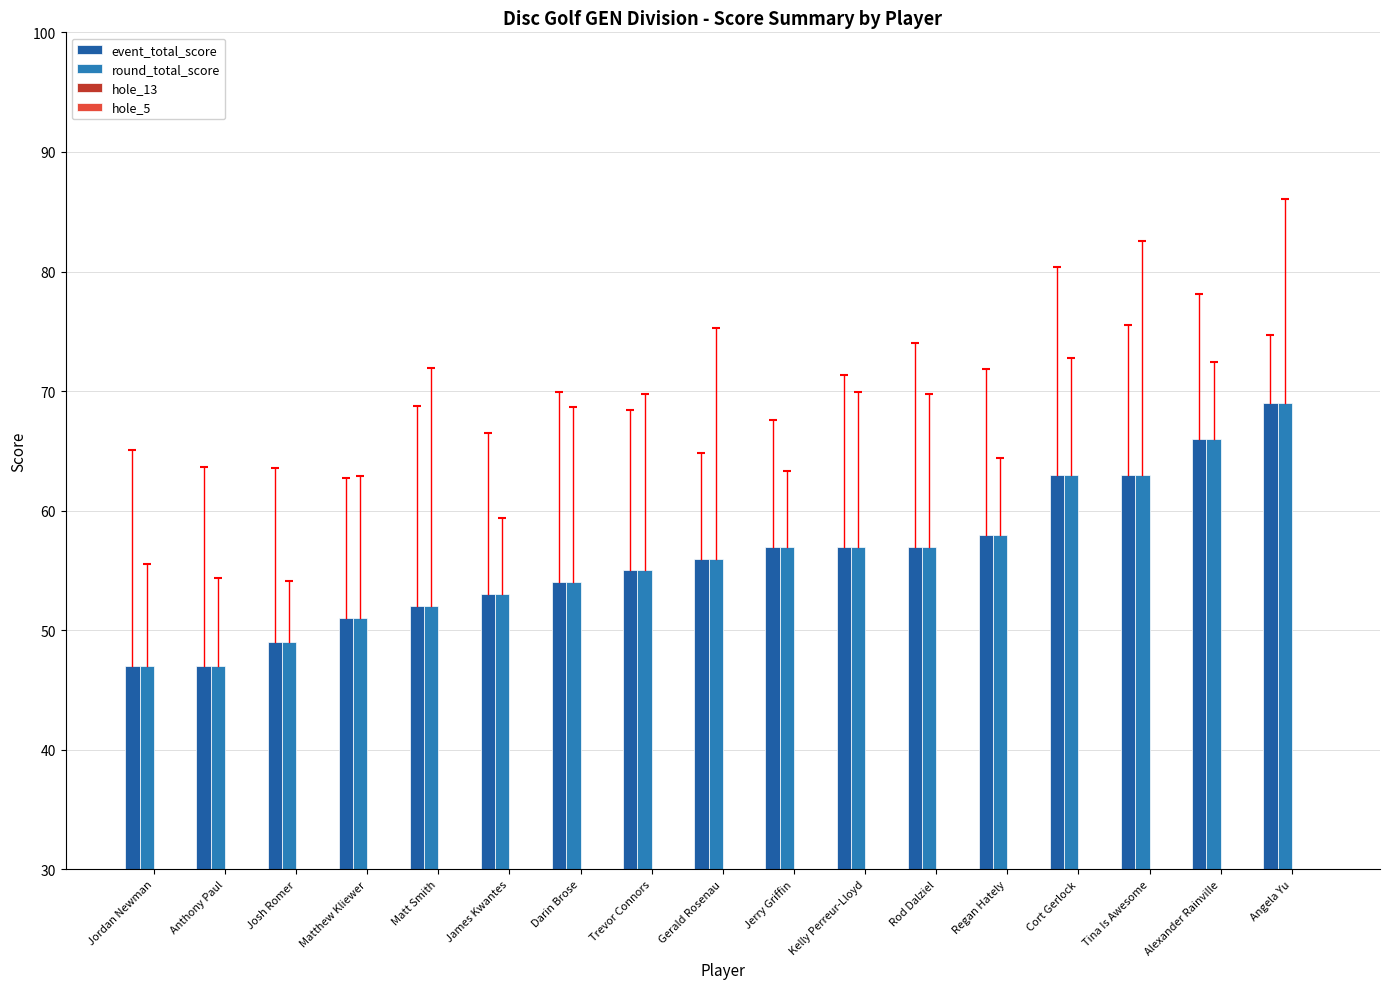

Which has a higher value, Regan Hately or James Kwantes?

Regan Hately